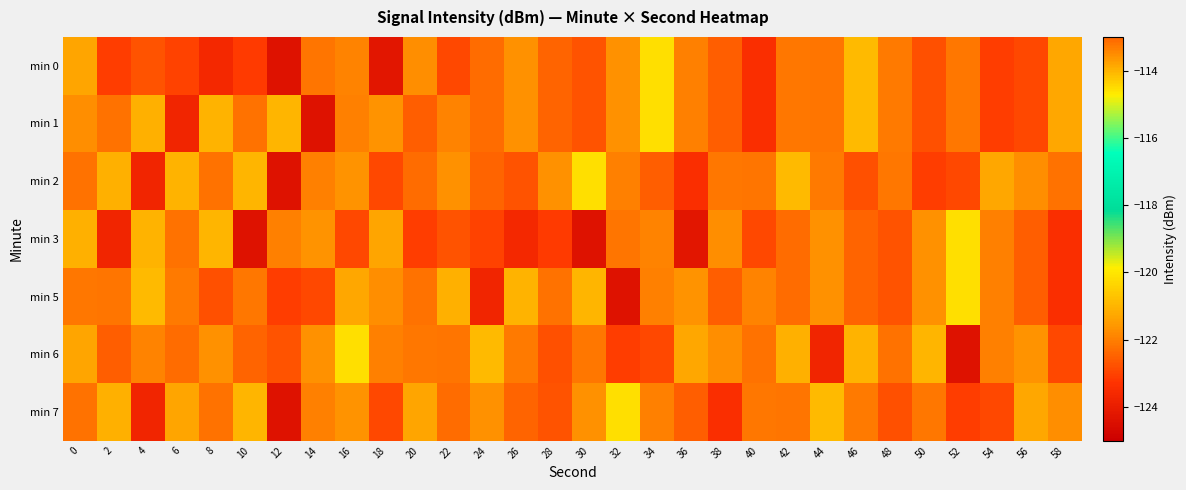

Reading left to right, what are all the values shown in this chart?

min 0: 0=-113.8	2=-123.1	4=-122.7	6=-123.0	8=-123.6	10=-123.2	12=-124.4	14=-122.2	16=-121.9	18=-124.2	20=-121.7	22=-122.9	24=-122.3	26=-121.7	28=-122.5	30=-122.7	32=-121.7	34=-120.1	36=-122.0	38=-122.5	40=-123.4	42=-122.1	44=-122.2	46=-120.9	48=-122.1	50=-122.8	52=-122.1	54=-123.1	56=-122.9	58=-121.3
min 1: 0=-121.7	2=-122.2	4=-121.1	6=-123.7	8=-121.1	10=-122.2	12=-121.0	14=-124.4	16=-122.0	18=-121.7	20=-122.5	22=-121.9	24=-122.3	26=-121.7	28=-122.5	30=-122.7	32=-121.7	34=-120.1	36=-122.0	38=-122.5	40=-123.4	42=-122.1	44=-122.2	46=-120.9	48=-122.1	50=-122.8	52=-122.1	54=-123.1	56=-122.9	58=-121.3
min 2: 0=-122.2	2=-121.1	4=-123.7	6=-121.1	8=-122.2	10=-121.0	12=-124.4	14=-122.0	16=-121.7	18=-122.9	20=-122.3	22=-121.7	24=-122.5	26=-122.7	28=-121.7	30=-120.1	32=-122.0	34=-122.5	36=-123.4	38=-122.1	40=-122.2	42=-120.9	44=-122.1	46=-122.8	48=-122.1	50=-123.1	52=-122.9	54=-121.3	56=-121.7	58=-122.2
min 3: 0=-121.1	2=-123.7	4=-121.1	6=-122.2	8=-121.0	10=-124.4	12=-122.0	14=-121.7	16=-122.9	18=-113.8	20=-123.1	22=-122.7	24=-123.0	26=-123.6	28=-123.2	30=-124.4	32=-122.2	34=-121.9	36=-124.2	38=-121.7	40=-122.9	42=-122.3	44=-121.7	46=-122.5	48=-122.7	50=-121.7	52=-120.1	54=-122.0	56=-122.5	58=-123.4
min 5: 0=-122.1	2=-122.2	4=-120.9	6=-122.1	8=-122.8	10=-122.1	12=-123.1	14=-122.9	16=-121.3	18=-121.7	20=-122.2	22=-121.1	24=-123.7	26=-121.1	28=-122.2	30=-121.0	32=-124.4	34=-122.0	36=-121.7	38=-122.5	40=-121.9	42=-122.3	44=-121.7	46=-122.5	48=-122.7	50=-121.7	52=-120.1	54=-122.0	56=-122.5	58=-123.4
min 6: 0=-113.8	2=-122.5	4=-121.9	6=-122.3	8=-121.7	10=-122.5	12=-122.7	14=-121.7	16=-120.1	18=-122.0	20=-122.1	22=-122.2	24=-120.9	26=-122.1	28=-122.8	30=-122.1	32=-123.1	34=-122.9	36=-121.3	38=-121.7	40=-122.2	42=-121.1	44=-123.7	46=-121.1	48=-122.2	50=-121.0	52=-124.4	54=-122.0	56=-121.7	58=-122.9
min 7: 0=-122.2	2=-121.1	4=-123.7	6=-113.8	8=-122.2	10=-121.0	12=-124.4	14=-122.0	16=-121.7	18=-122.9	20=-113.8	22=-122.3	24=-121.7	26=-122.5	28=-122.7	30=-121.7	32=-120.1	34=-122.0	36=-122.5	38=-123.4	40=-122.1	42=-122.2	44=-120.9	46=-122.1	48=-122.8	50=-122.1	52=-123.1	54=-122.9	56=-121.3	58=-121.7